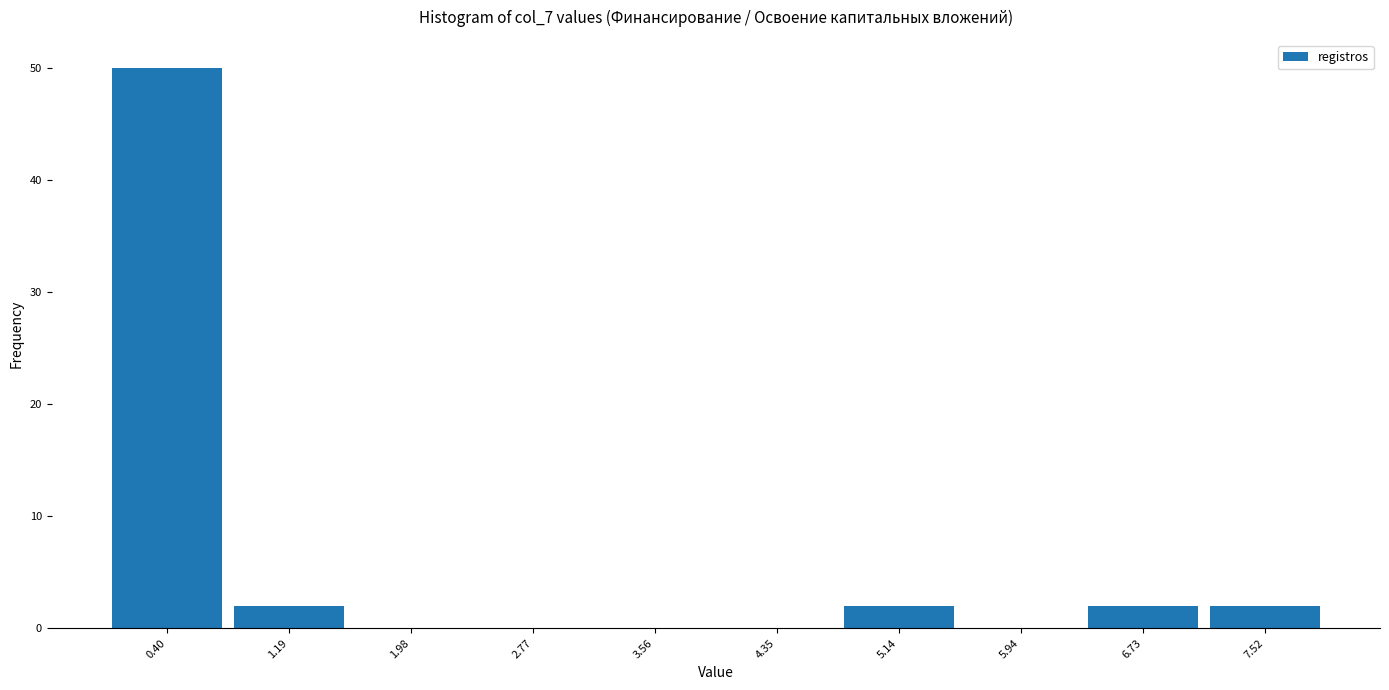

Reading left to right, transcribe this chart: for each bar, give the range it covers on the x-axis and its height. Neither the bar edges nor the heights are printed on the chart, so give them approximately, as read against the axes.

0.0 to 0.8: 50
0.8 to 1.6: 2
1.6 to 2.4: 0
2.4 to 3.2: 0
3.2 to 4.0: 0
4.0 to 4.7: 0
4.7 to 5.5: 2
5.5 to 6.3: 0
6.3 to 7.1: 2
7.1 to 7.9: 2